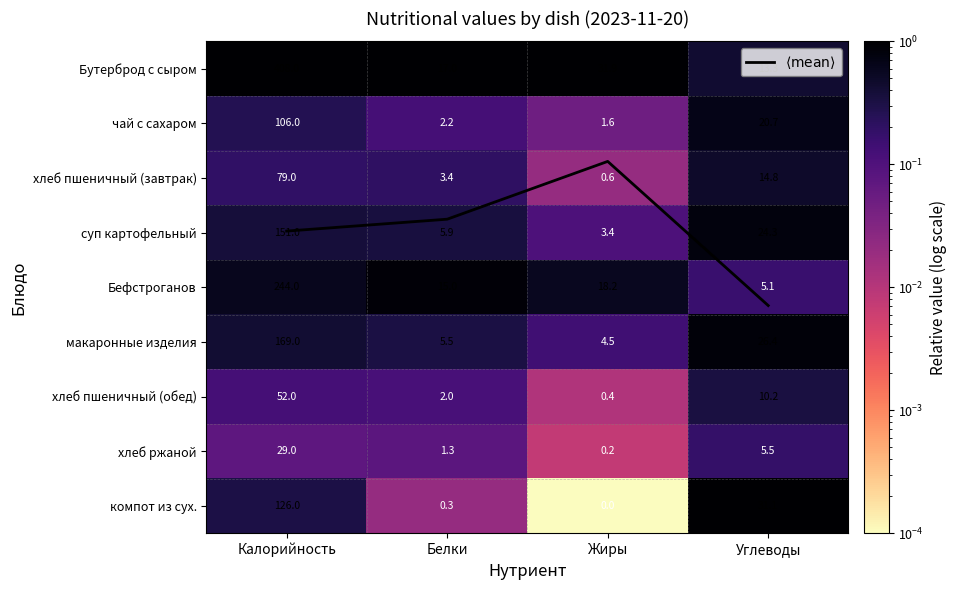

The чай с сахаром series shows 0.1 at Белки. True or false?

True